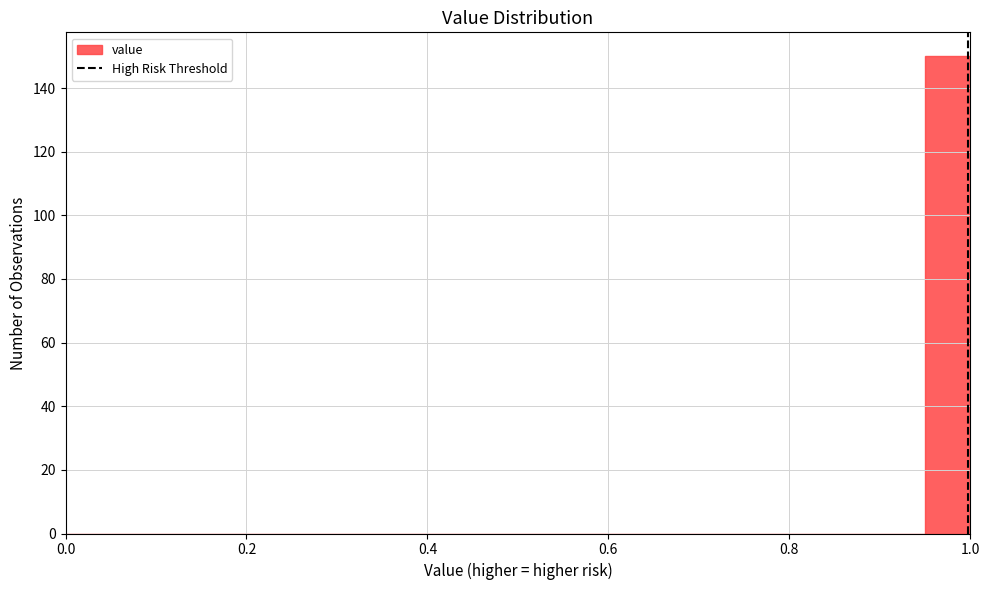

Read against the x-axis, roughly where is the centre of the tallest bar?

0.98